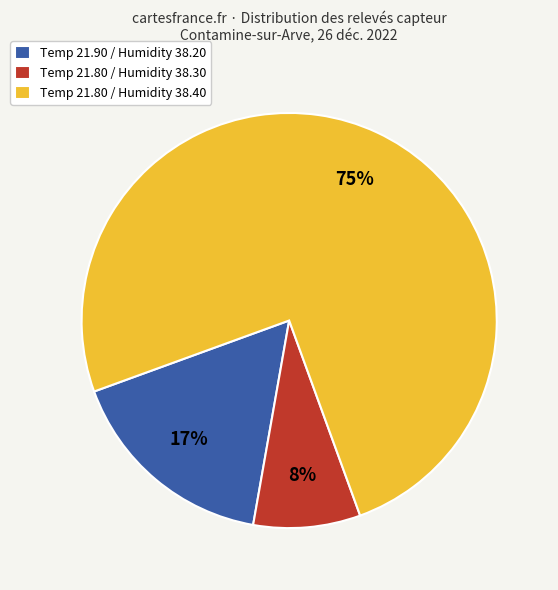

Rank the categories by value from highest to lowest.

Temp 21.80 / Humidity 38.40, Temp 21.90 / Humidity 38.20, Temp 21.80 / Humidity 38.30